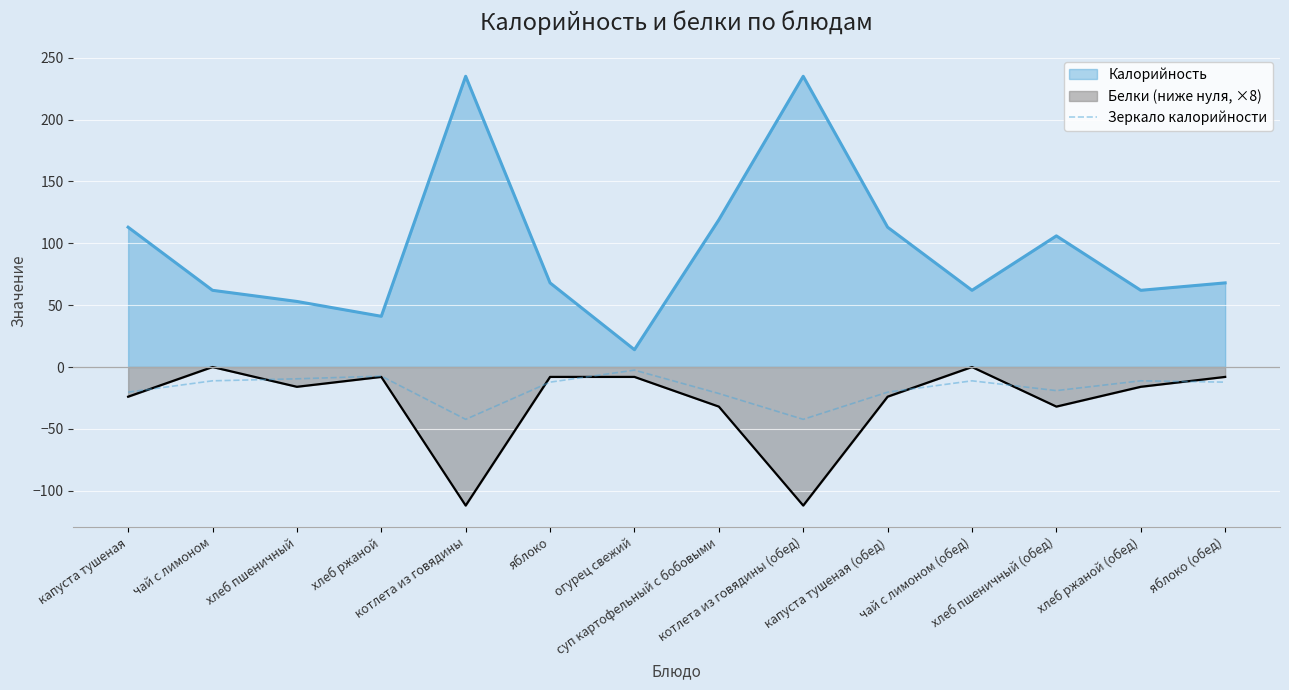

Does the chart display data point markers on the line(s)?

No